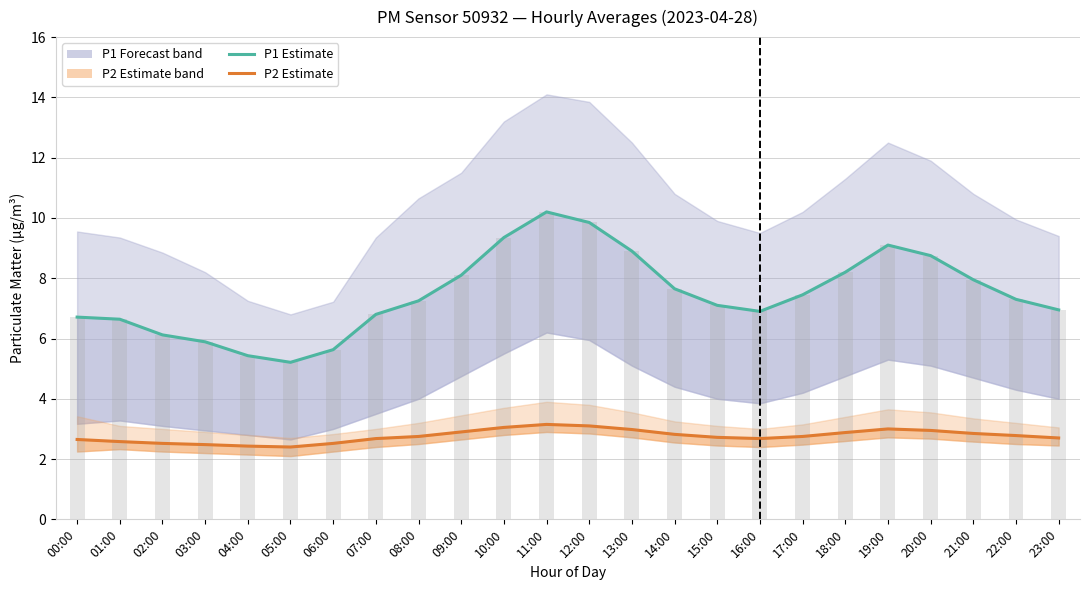

Reading left to right, extract all data points from this chart.

P1 (PM10): 6.7	6.6	6.1	5.9	5.4	5.2	5.6	6.8	7.2	8.1	9.3	10.2	9.8	8.9	7.7	7.1	6.9	7.5	8.2	9.1	8.8	8.0	7.3	7.0
P2 (PM2.5): 2.6	2.6	2.5	2.5	2.4	2.4	2.5	2.7	2.8	2.9	3.0	3.1	3.1	3.0	2.8	2.7	2.7	2.8	2.9	3.0	3.0	2.9	2.8	2.7